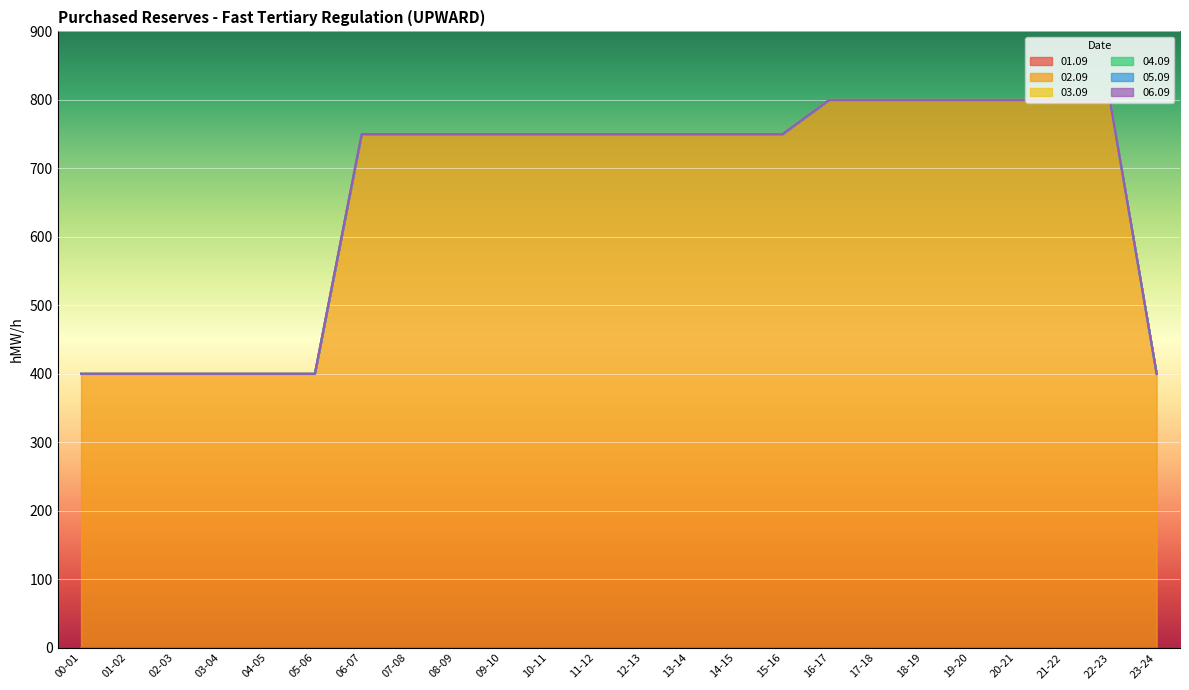

Reading left to right, what are all the values shown in this chart?

01.09: 0	0	0	0	0	0	0	0	0	0	0	0	0	0	0	0	0	0	0	0	0	0	0	0
02.09: 400	400	400	400	400	400	750	750	750	750	750	750	750	750	750	750	800	800	800	800	800	800	800	400
03.09: 0	0	0	0	0	0	0	0	0	0	0	0	0	0	0	0	0	0	0	0	0	0	0	0
04.09: 0	0	0	0	0	0	0	0	0	0	0	0	0	0	0	0	0	0	0	0	0	0	0	0
05.09: 0	0	0	0	0	0	0	0	0	0	0	0	0	0	0	0	0	0	0	0	0	0	0	0
06.09: 0	0	0	0	0	0	0	0	0	0	0	0	0	0	0	0	0	0	0	0	0	0	0	0